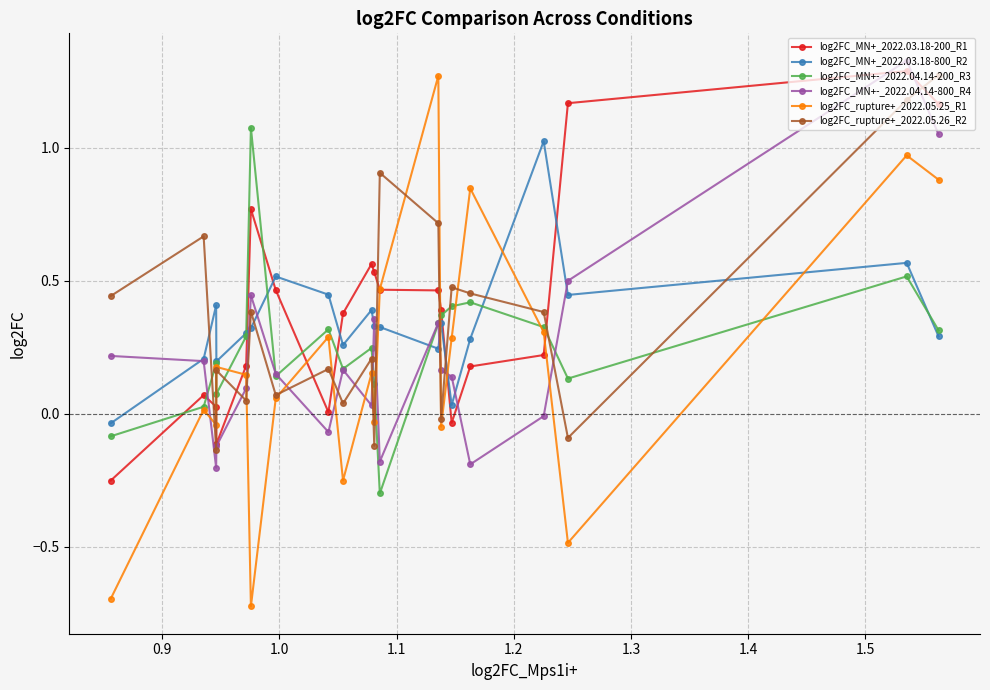

How many interior local valleys does the log2FC_rupture+_2022.05.26_R2 series have?

7